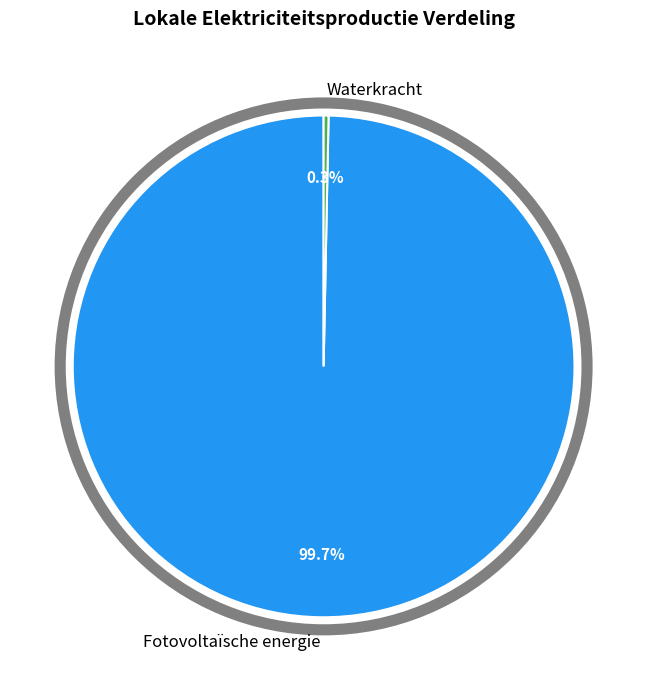

Which has a higher value, Fotovoltaïsche energie or Waterkracht?

Fotovoltaïsche energie